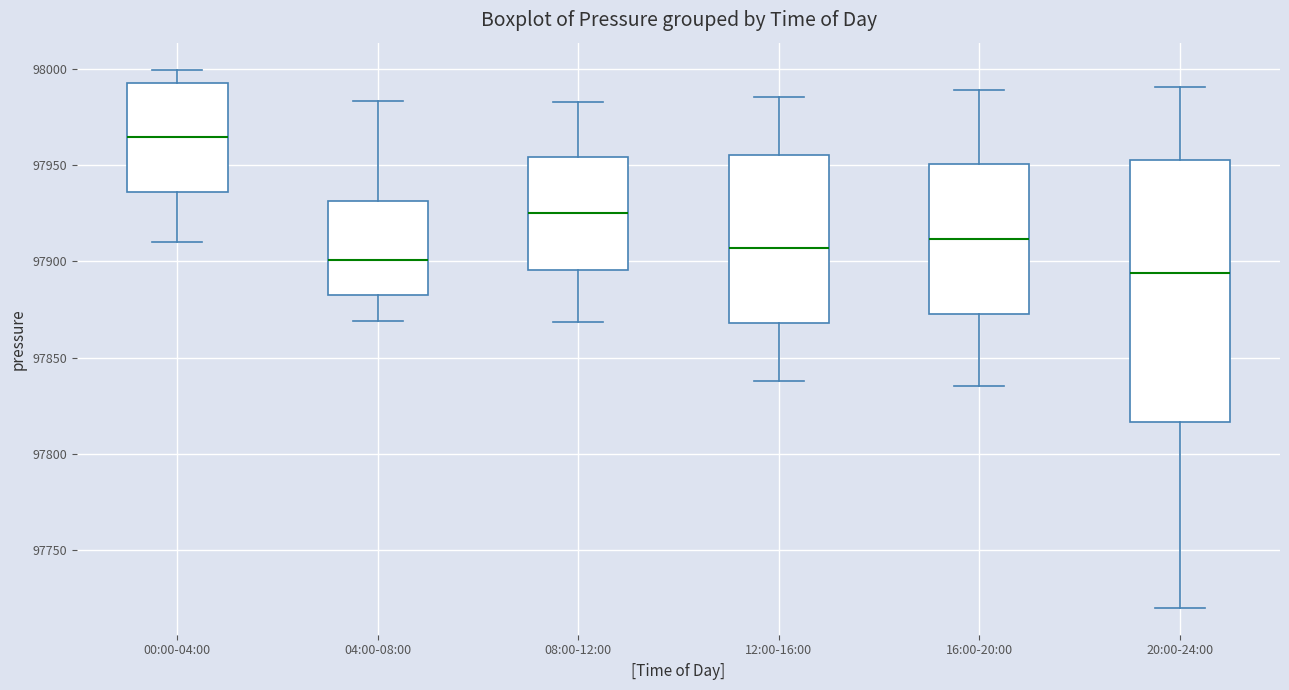

Where does the lower whisker of the box for 20:00-24:00 end on the y-axis? The values are not printed on the chart, so give them approximately, as read against the axis.

97720